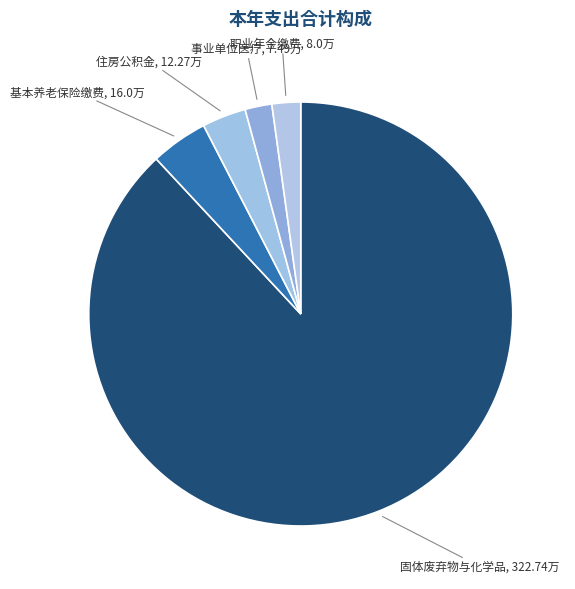

What is the largest slice in the pie chart?

固体废弃物与化学品